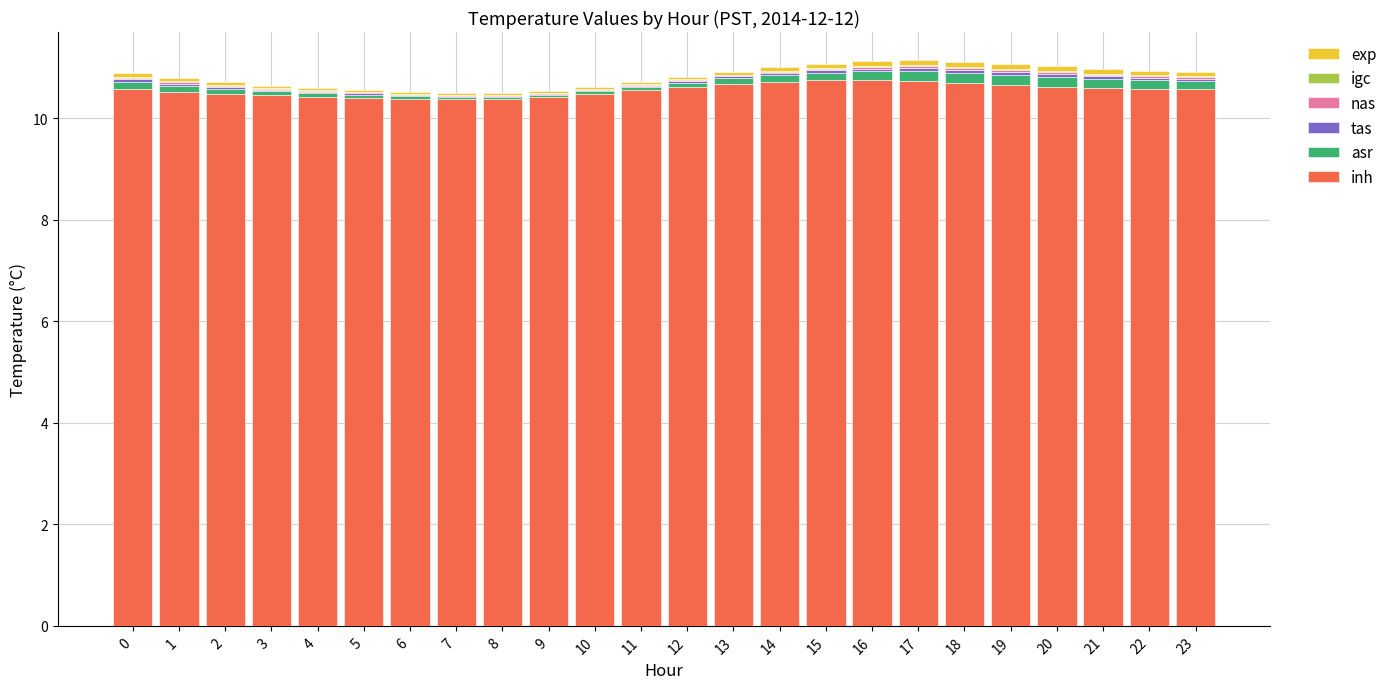

Are the bars grouped side by side (vs. stacked)?

No